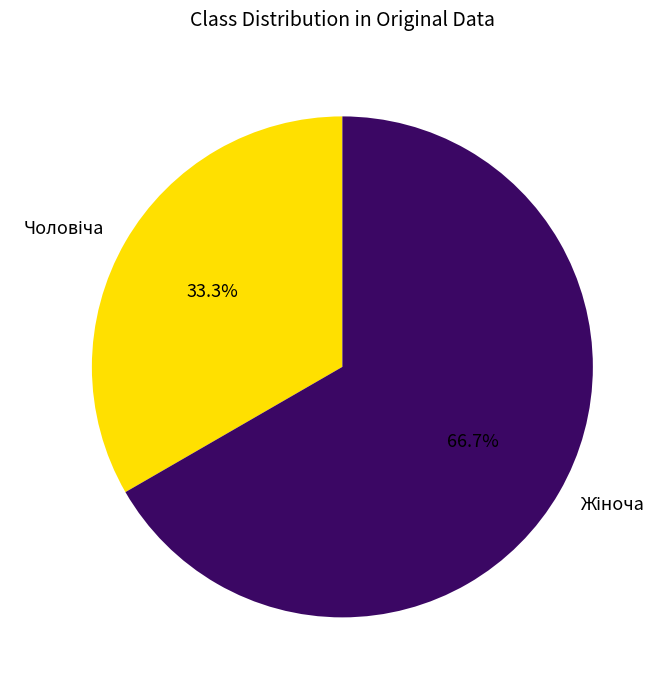

Is there any slice that represents more than half of the pie?

Yes